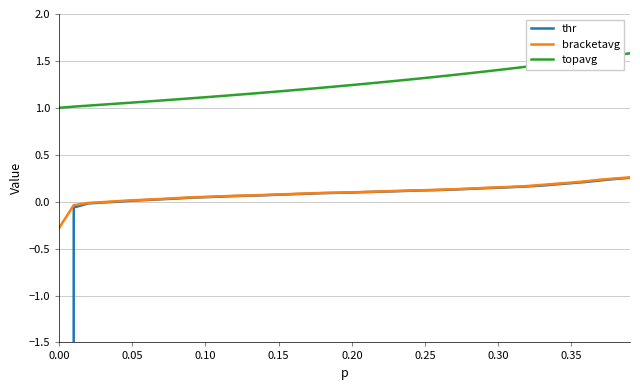

What is the lowest value of the bracketavg series?

-0.3